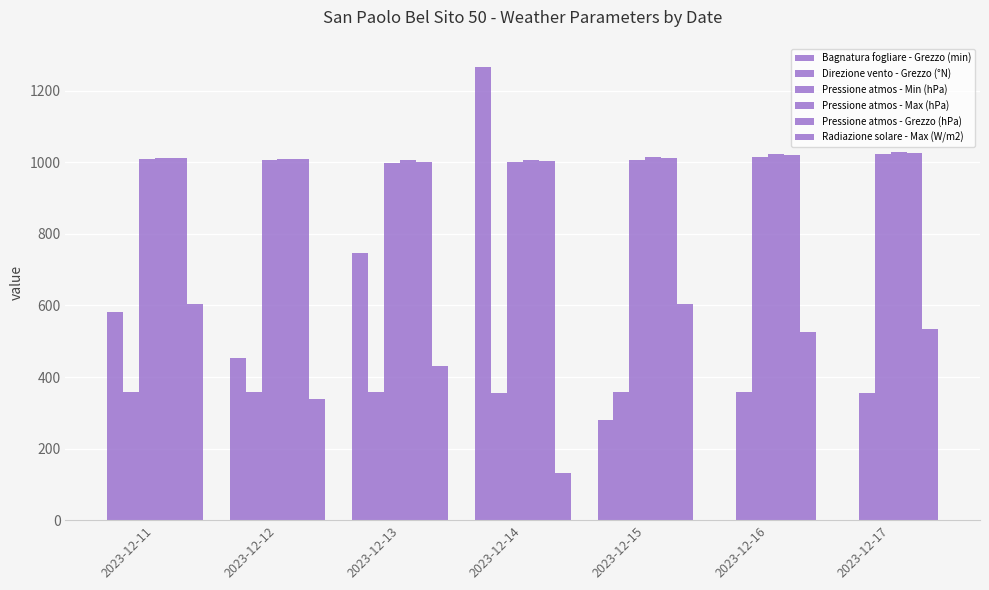

How many data points in Pressione atmos - Max (hPa) are above 1012?

4